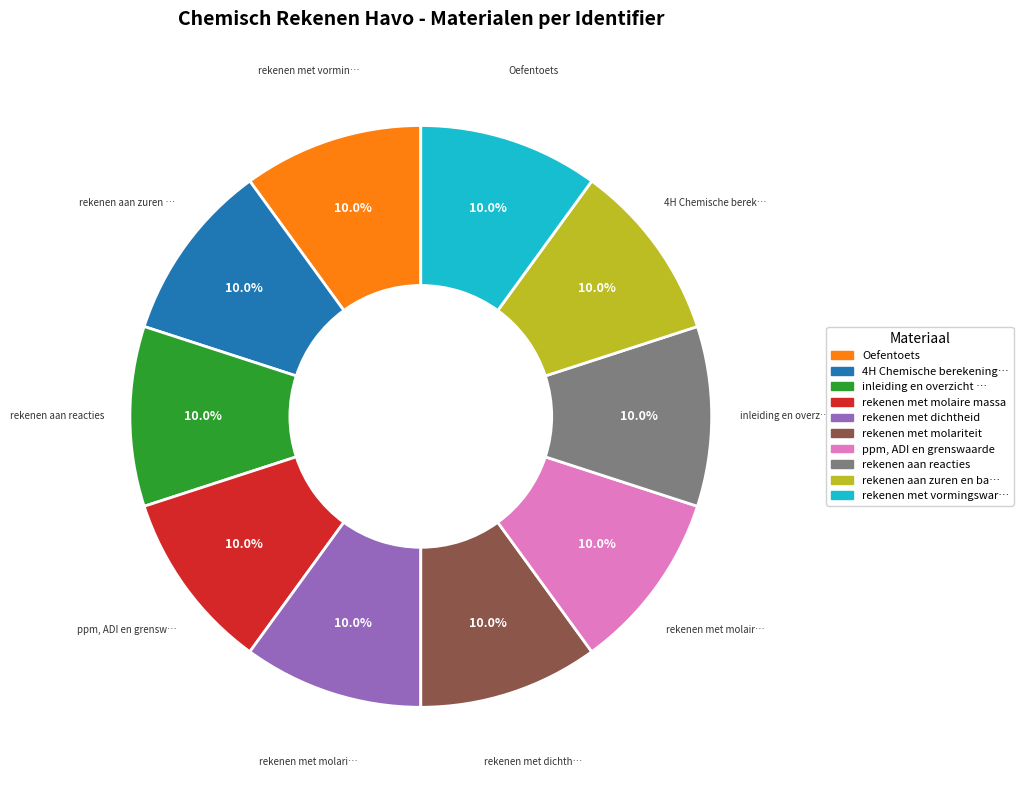

Is there a majority slice in this chart?

No